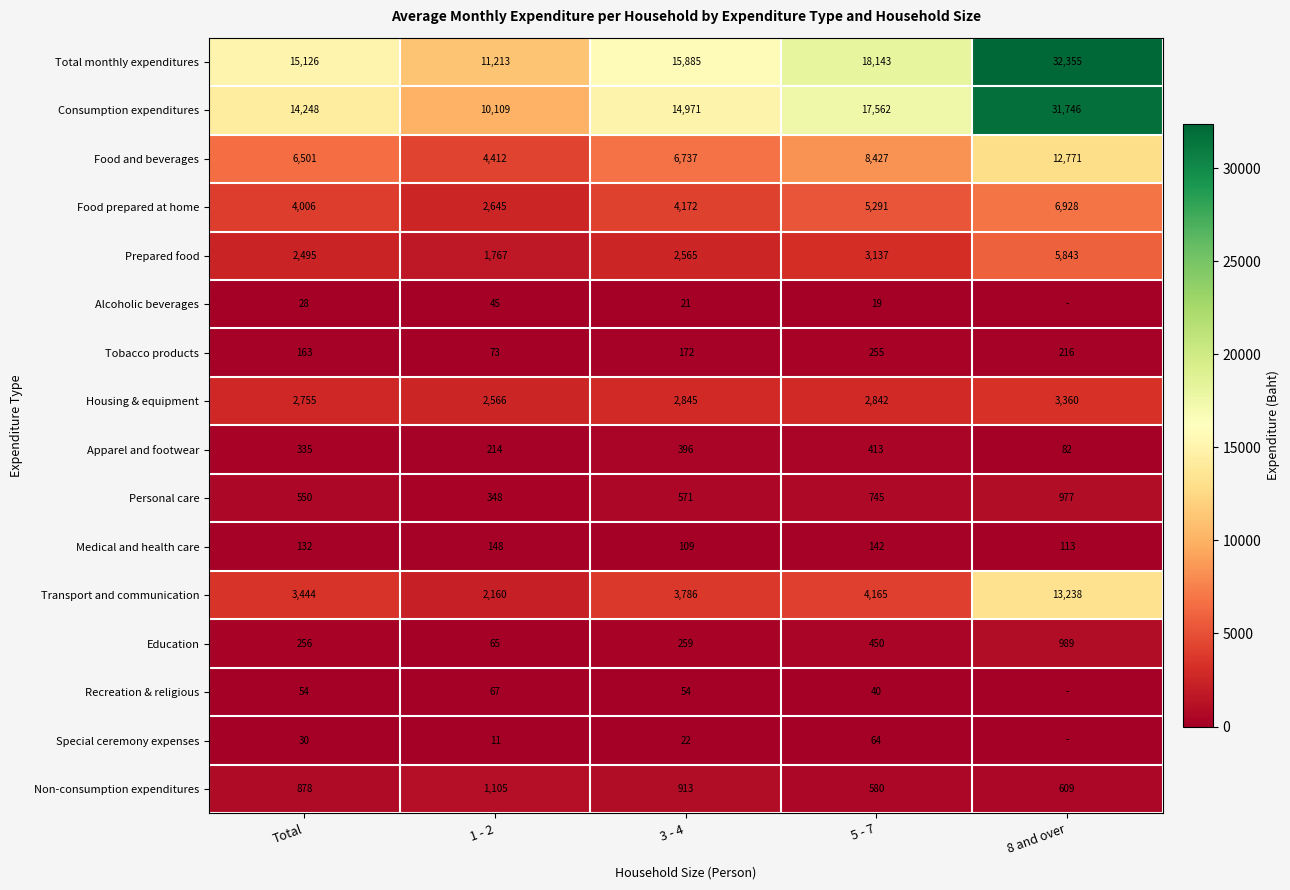

What is the approximate value of Education at 3 - 4, to the nearest 100?

300